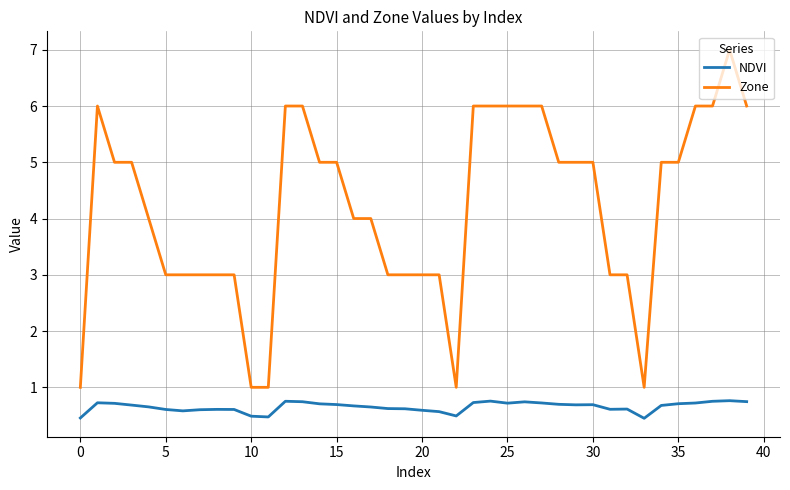

True or false: NDVI and Zone intersect in this chart.

False